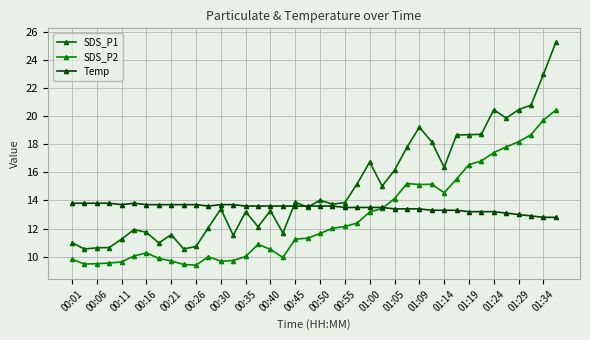

At which label does Temp reach its peak?

00:01